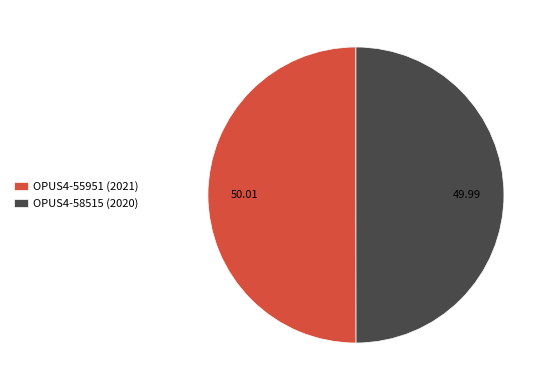

Approximately how many times larger is the value at OPUS4-55951 (2021) compared to OPUS4-58515 (2020)?

1.0